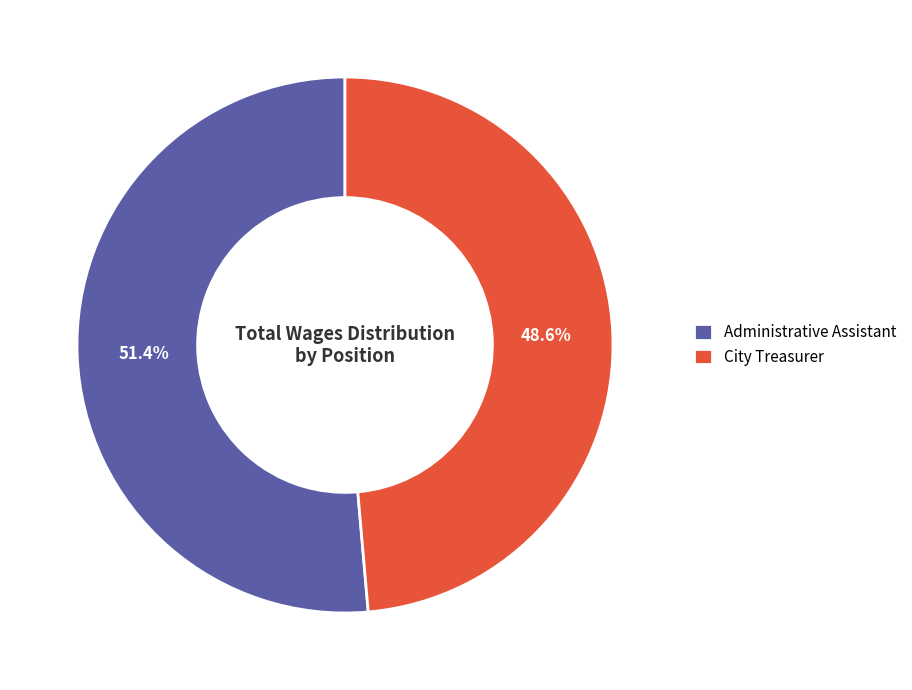

To the nearest percent, what is the average slice percentage?

50%